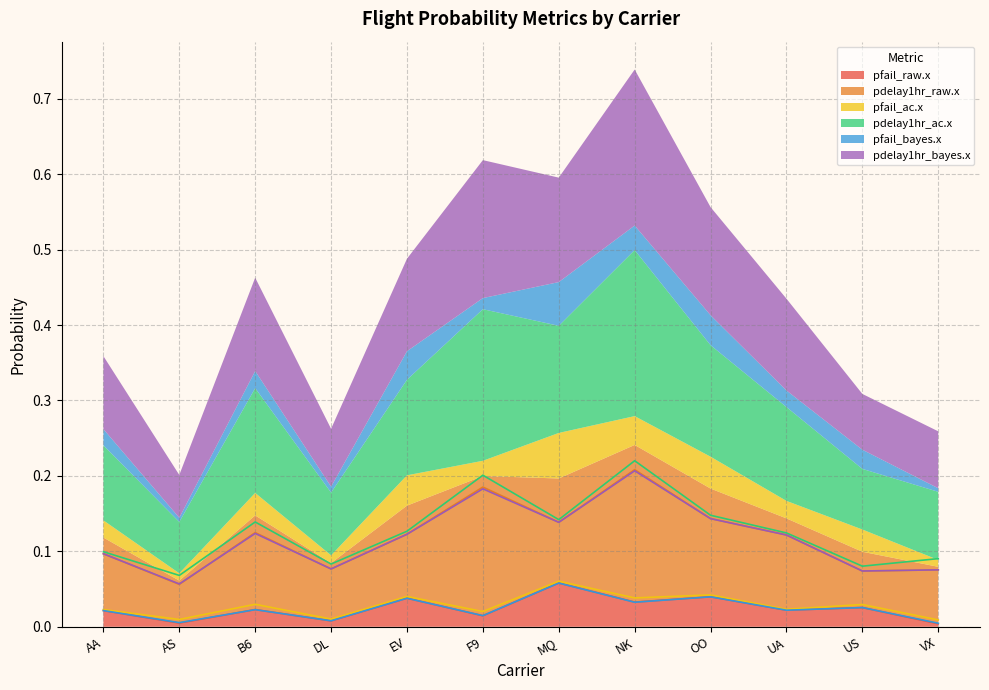

Which has a higher value, MQ or B6?

MQ